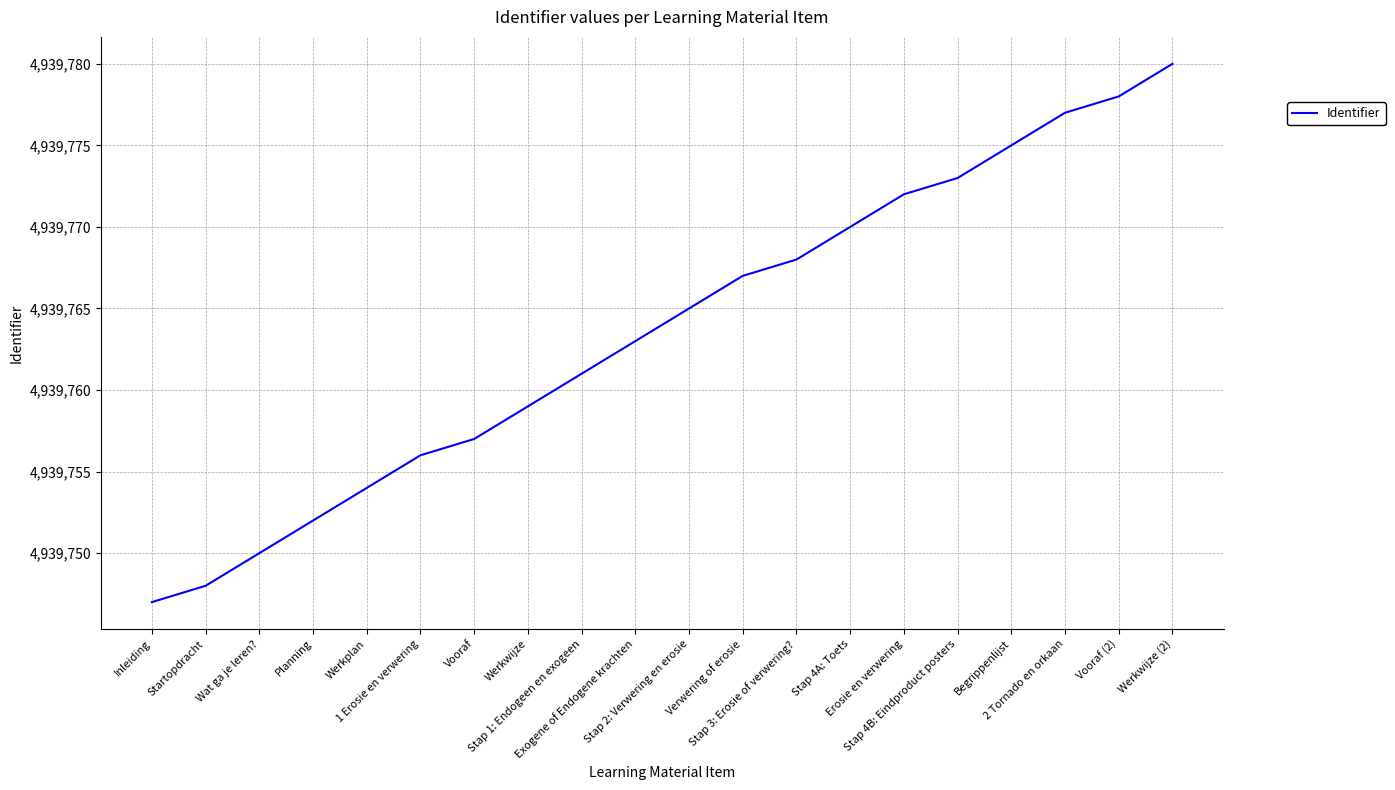

Reading right to left, extract all data points from this chart.

Werkwijze (2)=4939780	Vooraf (2)=4939778	2 Tornado en orkaan=4939777	Begrippenlijst=4939775	Stap 4B: Eindproduct posters=4939773	Erosie en verwering=4939772	Stap 4A: Toets=4939770	Stap 3: Erosie of verwering?=4939768	Verwering of erosie=4939767	Stap 2: Verwering en erosie=4939765	Exogene of Endogene krachten=4939763	Stap 1: Endogeen en exogeen=4939761	Werkwijze=4939759	Vooraf=4939757	1 Erosie en verwering=4939756	Werkplan=4939754	Planning=4939752	Wat ga je leren?=4939750	Startopdracht=4939748	Inleiding=4939747